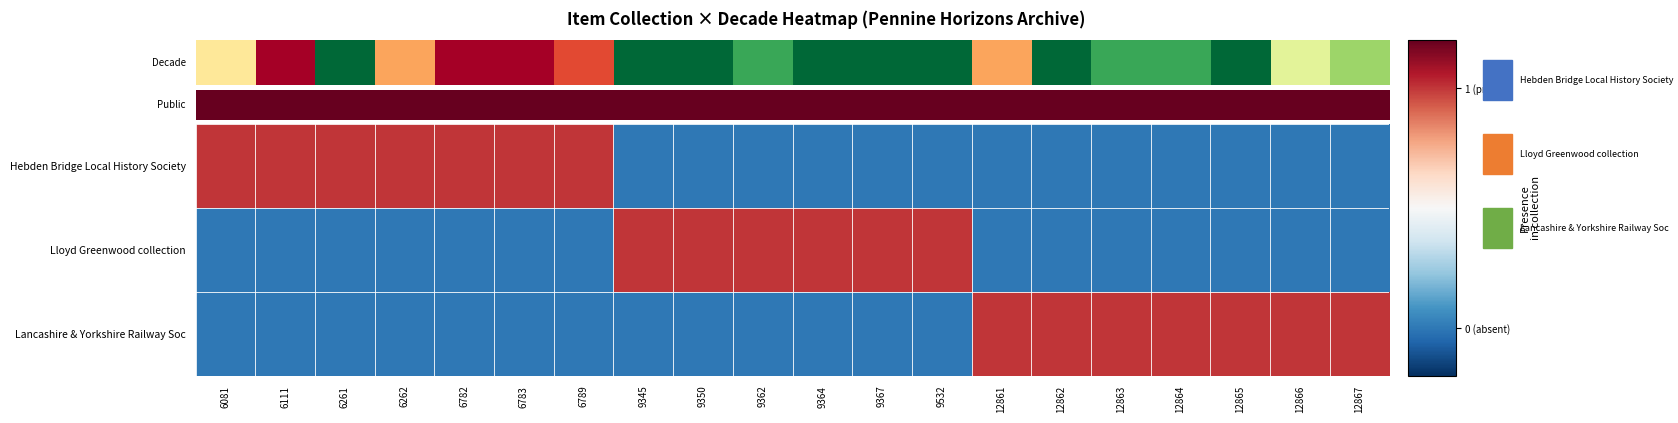

Reading left to right, extract all data points from this chart.

Hebden Bridge Local History Society: 6081=1	6111=1	6261=1	6262=1	6782=1	6783=1	6789=1	9345=0	9350=0	9362=0	9364=0	9367=0	9532=0	12861=0	12862=0	12863=0	12864=0	12865=0	12866=0	12867=0
Lloyd Greenwood collection: 6081=0	6111=0	6261=0	6262=0	6782=0	6783=0	6789=0	9345=1	9350=1	9362=1	9364=1	9367=1	9532=1	12861=0	12862=0	12863=0	12864=0	12865=0	12866=0	12867=0
Lancashire & Yorkshire Railway Soc: 6081=0	6111=0	6261=0	6262=0	6782=0	6783=0	6789=0	9345=0	9350=0	9362=0	9364=0	9367=0	9532=0	12861=1	12862=1	12863=1	12864=1	12865=1	12866=1	12867=1